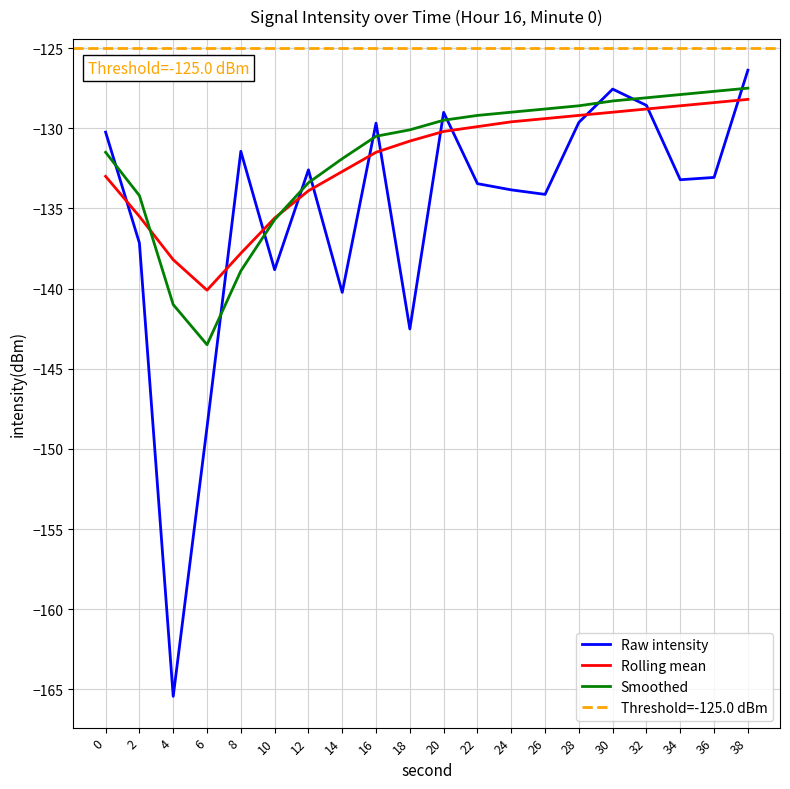

At how many categories does at least one series exceed -152?

20